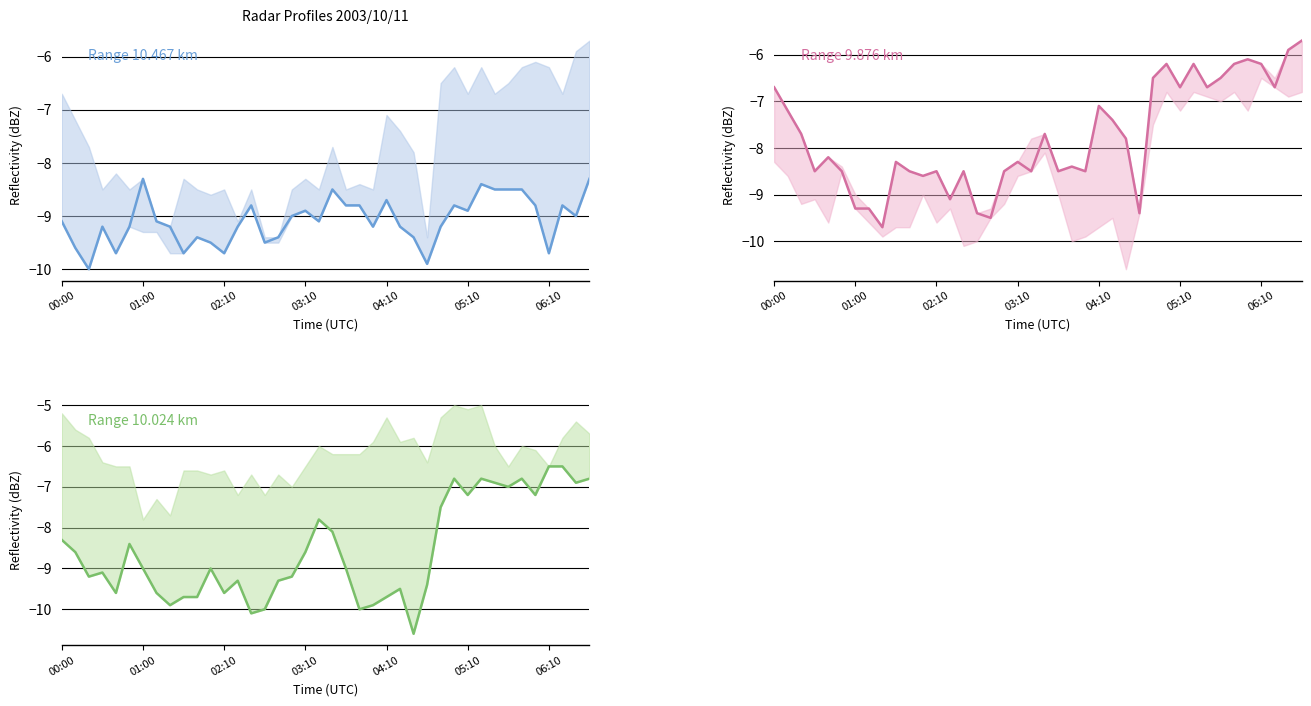

What is the value of the 10.467 point at the 5th from the left?

-9.7